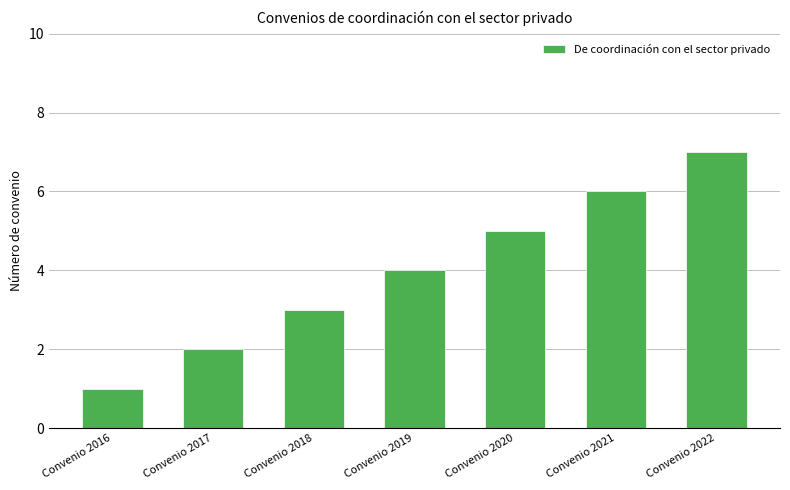

Are the bars horizontal?

No